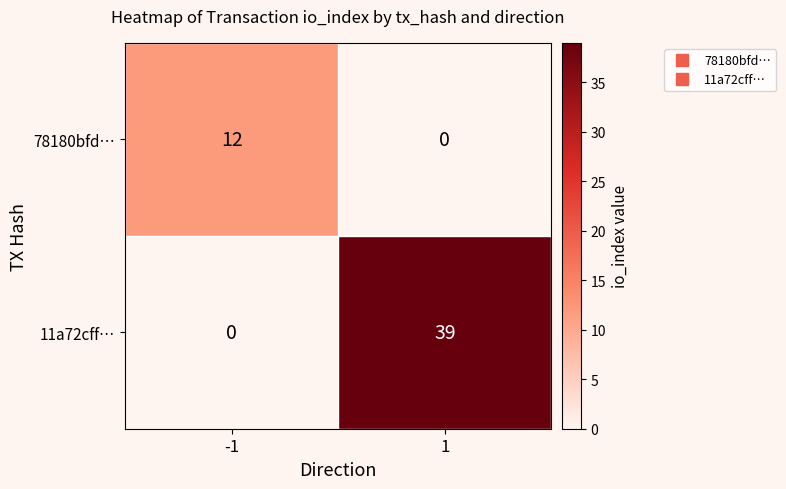

What is the difference between the 11a72cff… values at -1 and 1?

39